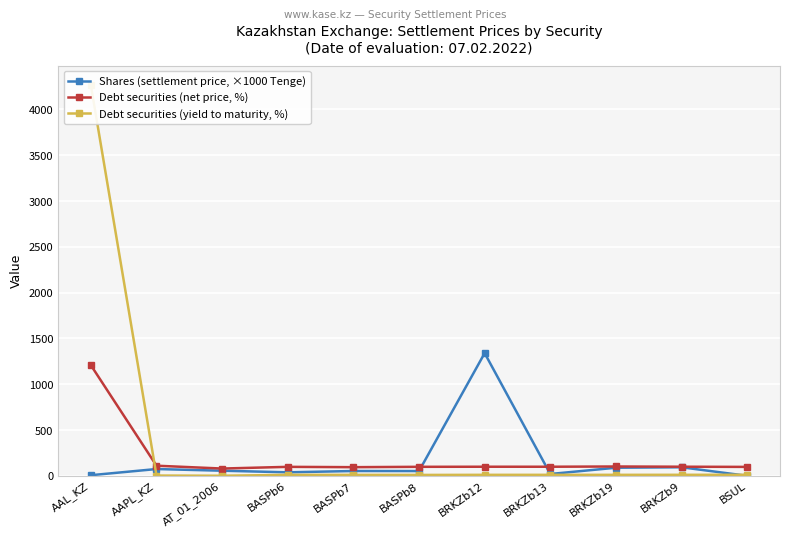

Reading left to right, list all the values displayed in this chart.

Shares (settlement price, ×1000 Tenge): 7.0	74.4	56.1	38.6	52.8	52.3	1339.7	20.3	88.6	93.6	0.3
Debt securities (net price, %): 1208.4	110.6	79.7	98.3	94.7	98.6	99.5	99.5	102.1	99.7	97.7
Debt securities (yield to maturity, %): 4266.0	3.1	1.2	10.6	10.5	10.0	11.1	11.1	11.0	11.3	11.7